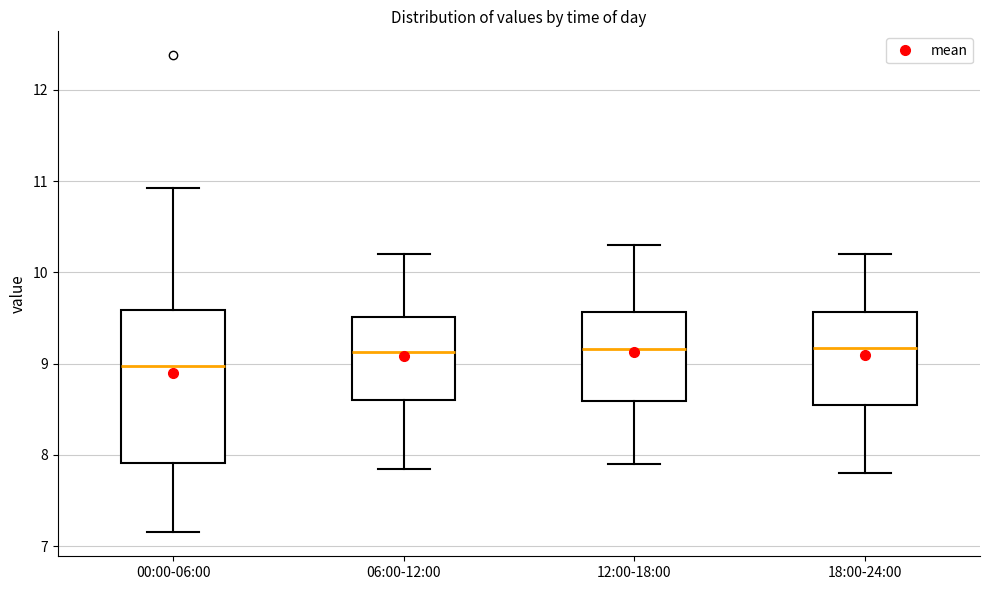

Which box is the tallest, from its lower edge to its upper edge?

00:00-06:00